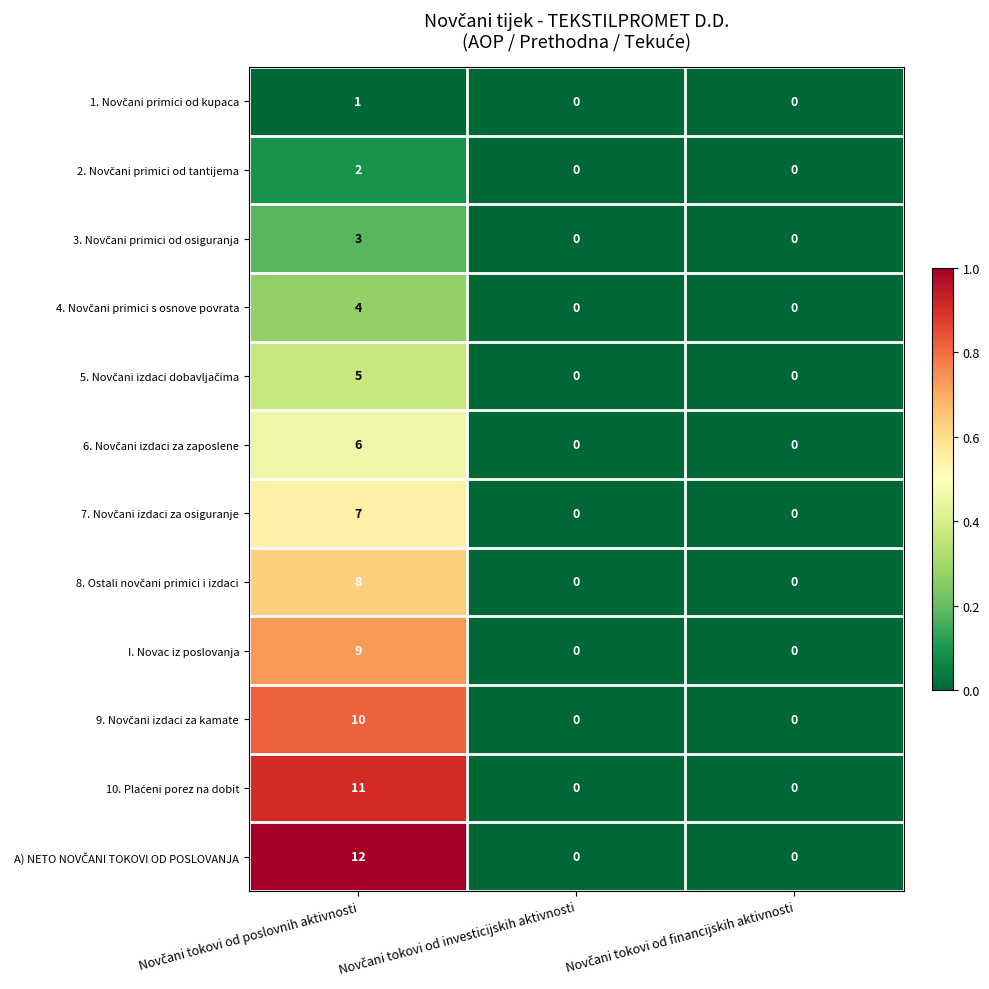

What is the maximum value shown in the chart?

12